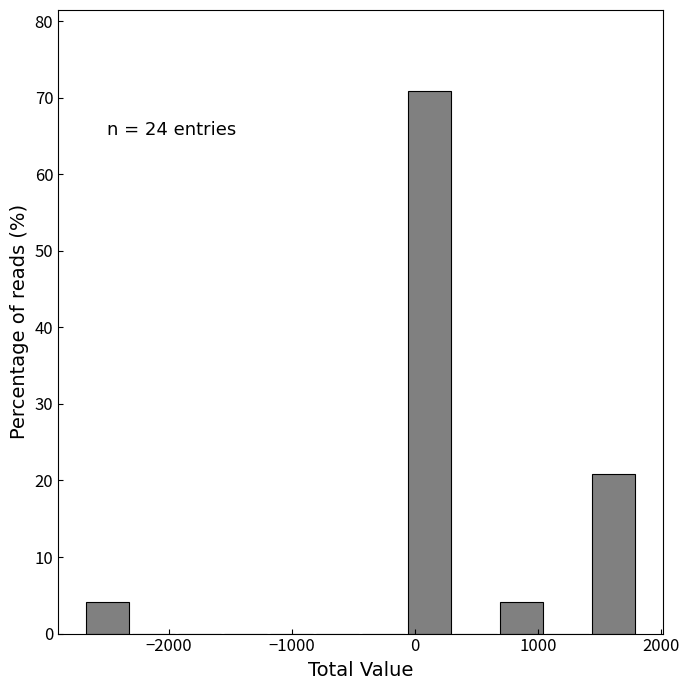

Around what value on the x-axis is the tallest bar? Give the approximate position of its centre, as read against the axis.

100